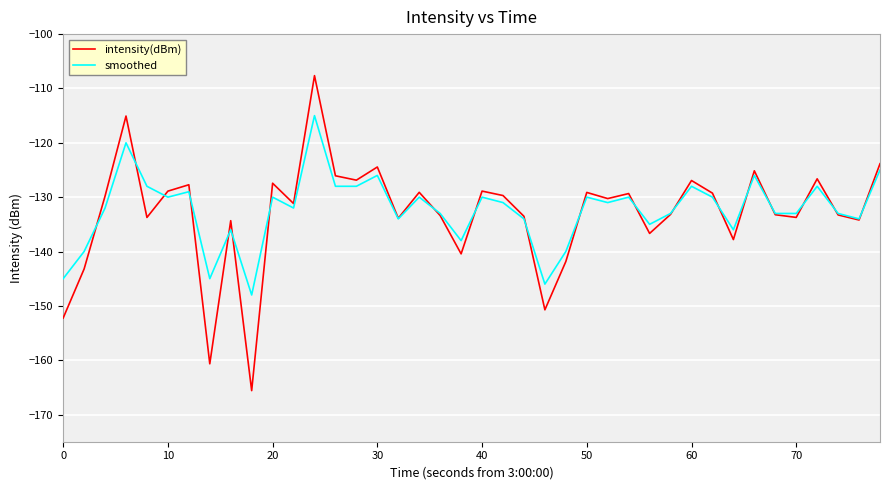

What is the lowest value of the smoothed series?

-148.0